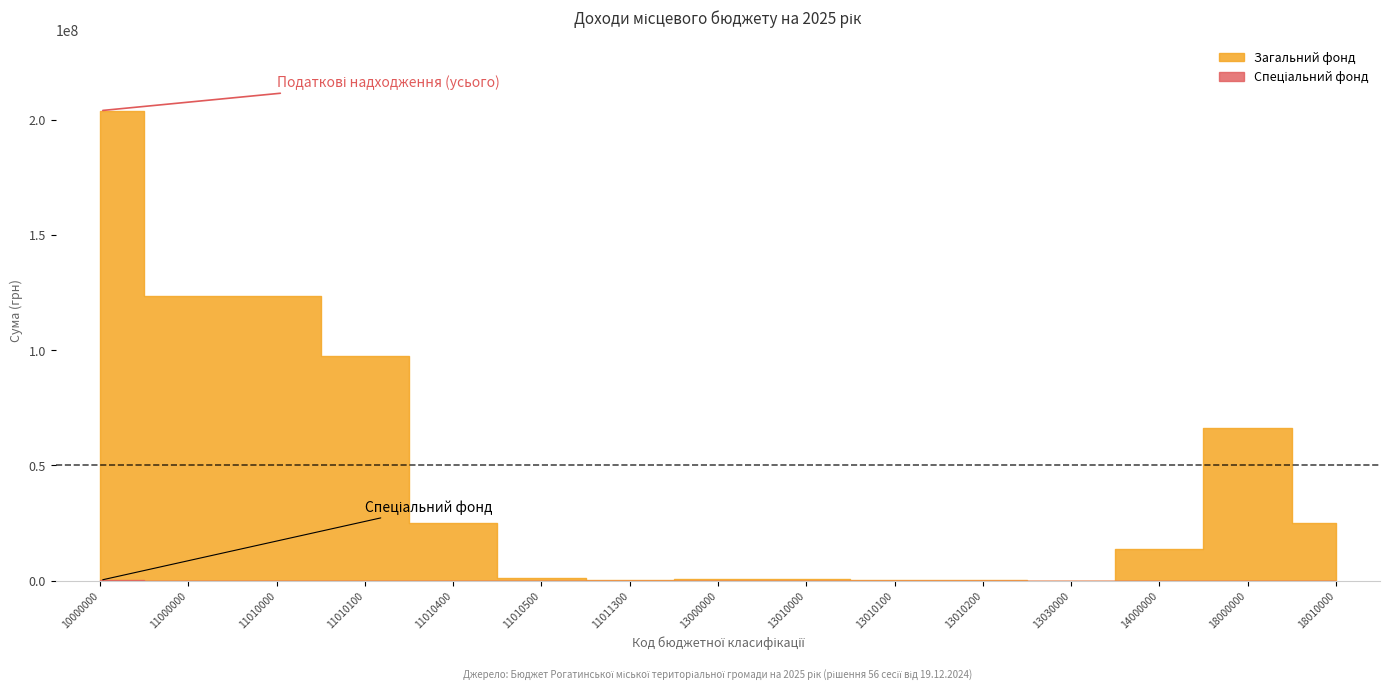

True or false: Спеціальний фонд and Загальний фонд intersect in this chart.

False